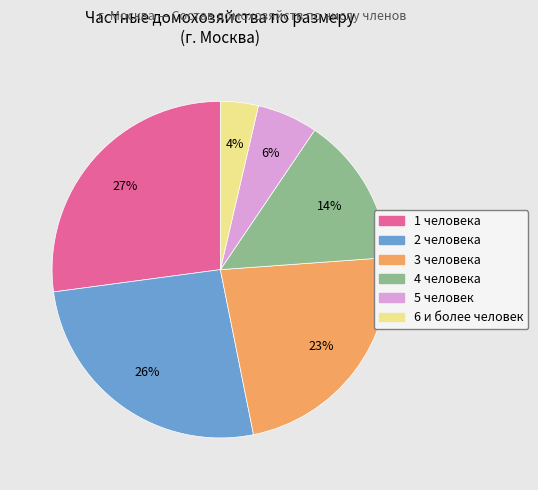

To the nearest percent, what is the difference between the largest and smallest slice percentages?

23%